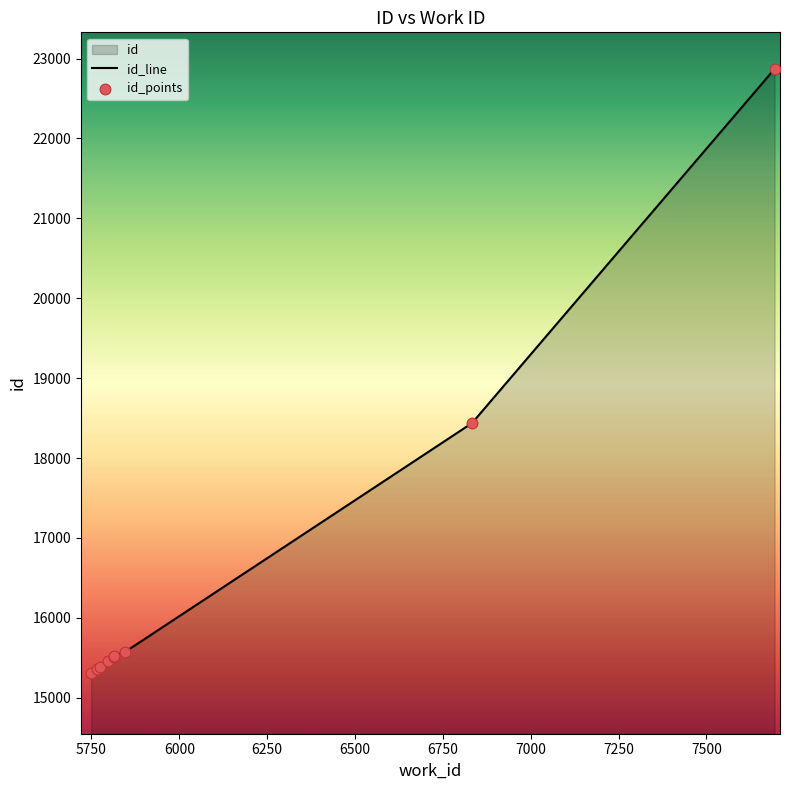

Which series has the largest total across all categories?

id_line